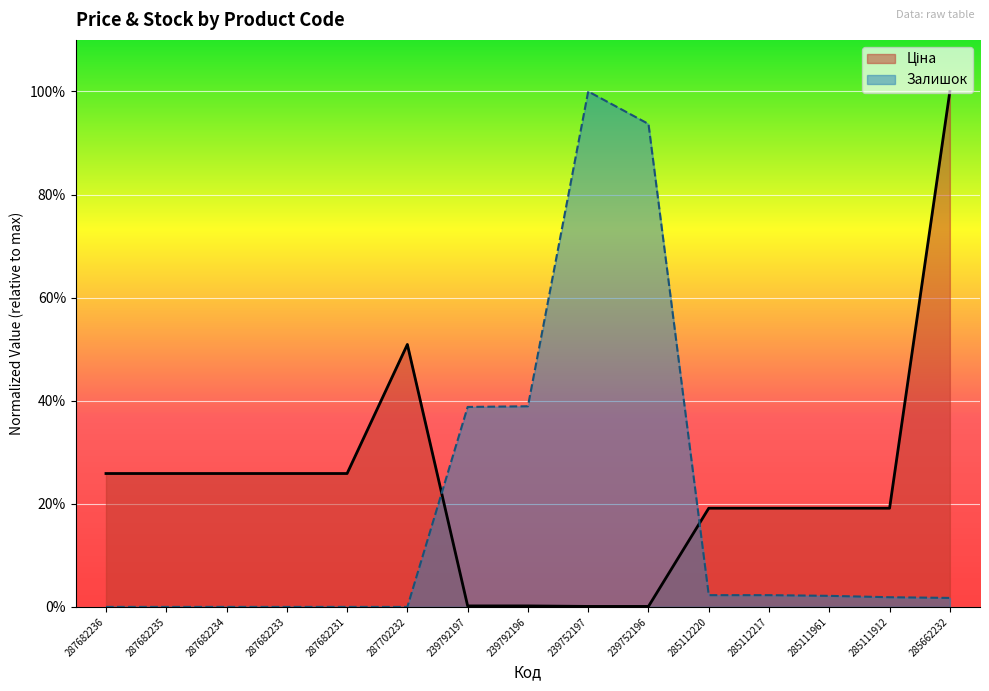

What is the label of the 13th point from the left?

285111961